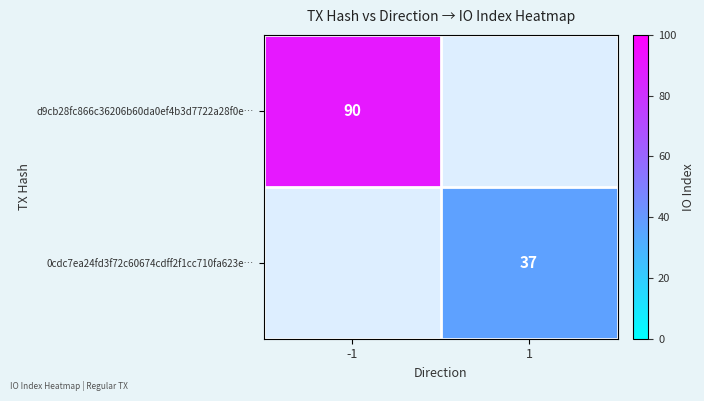

Is it true that d9cb28fc866c36206b60da0ef4b3d7722a28f0e… equals 129 at -1?

False